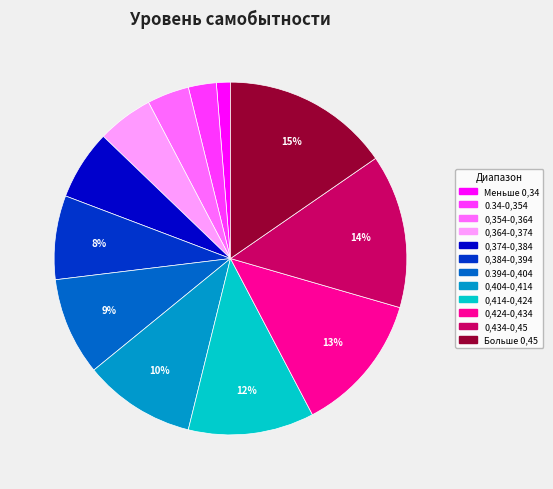

To the nearest percent, what portion does Больше 0,45 represent?

15%